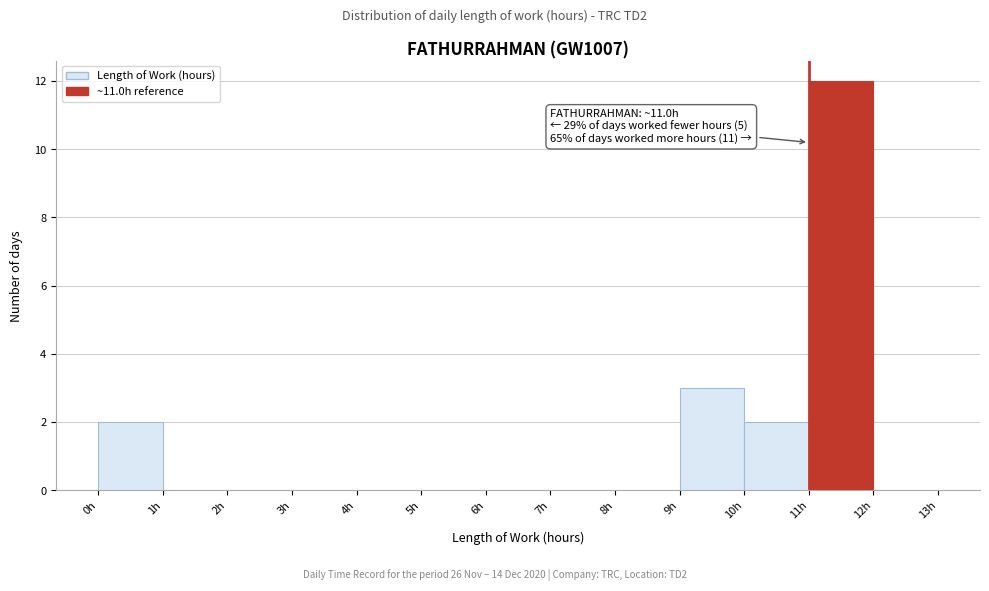

Over which range of the x-axis is the bar tallest?

11 to 12